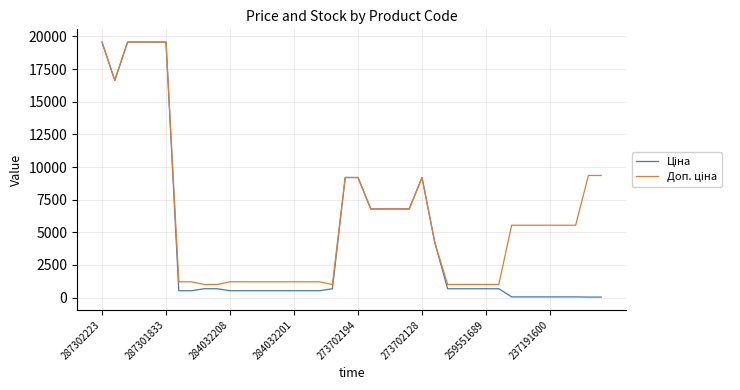

Which series has the largest range (max minus min)?

Ціна